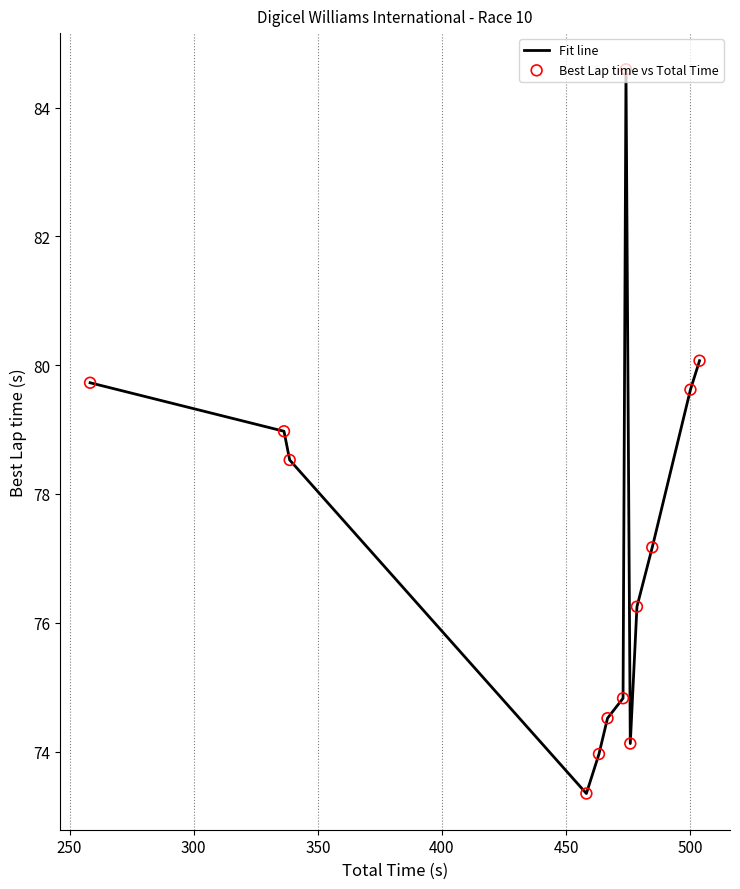

What is the difference between the maximum and minimum values?

11.2